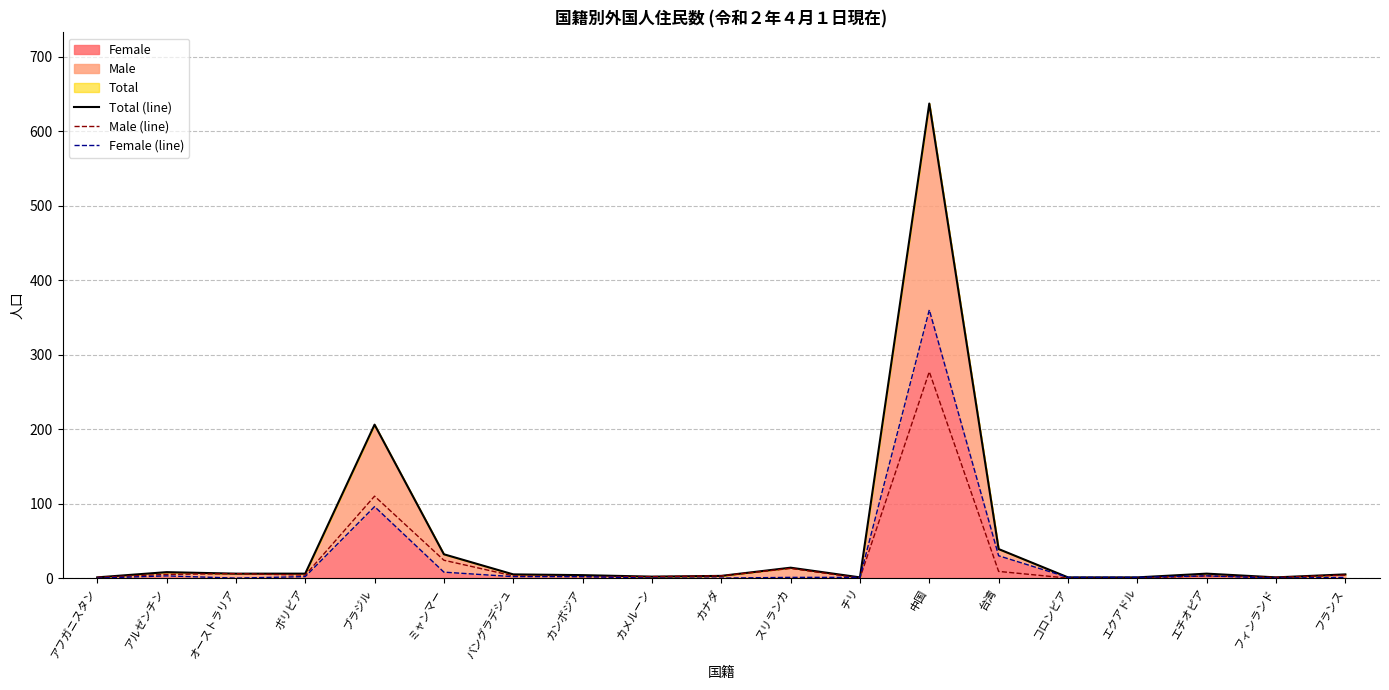

Rank the series by their maximum value, from highest to lowest.

Total (line), Female (line), Male (line)